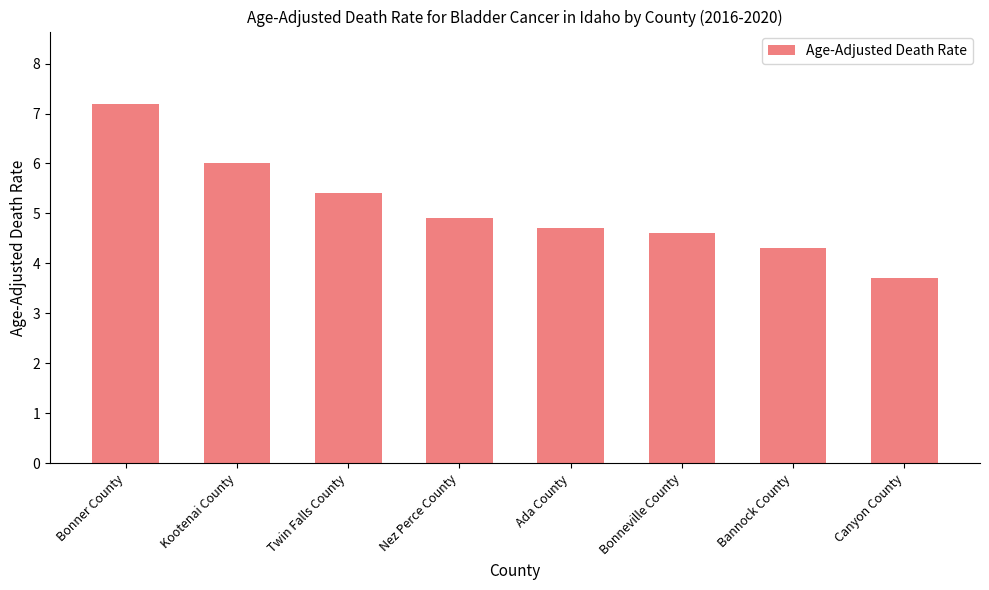

List the labels in order of value, smallest first.

Canyon County, Bannock County, Bonneville County, Ada County, Nez Perce County, Twin Falls County, Kootenai County, Bonner County